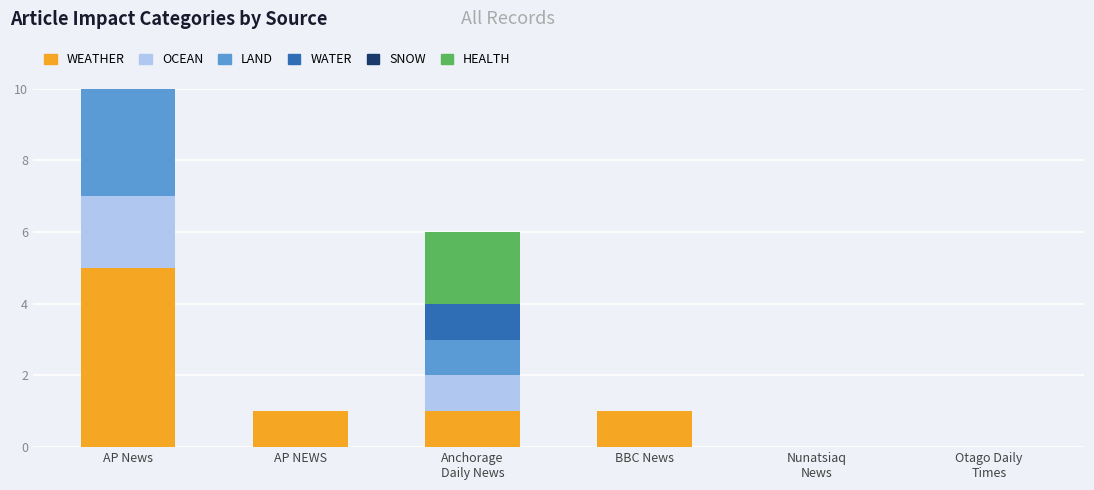

How many categories are shown in the chart?

6